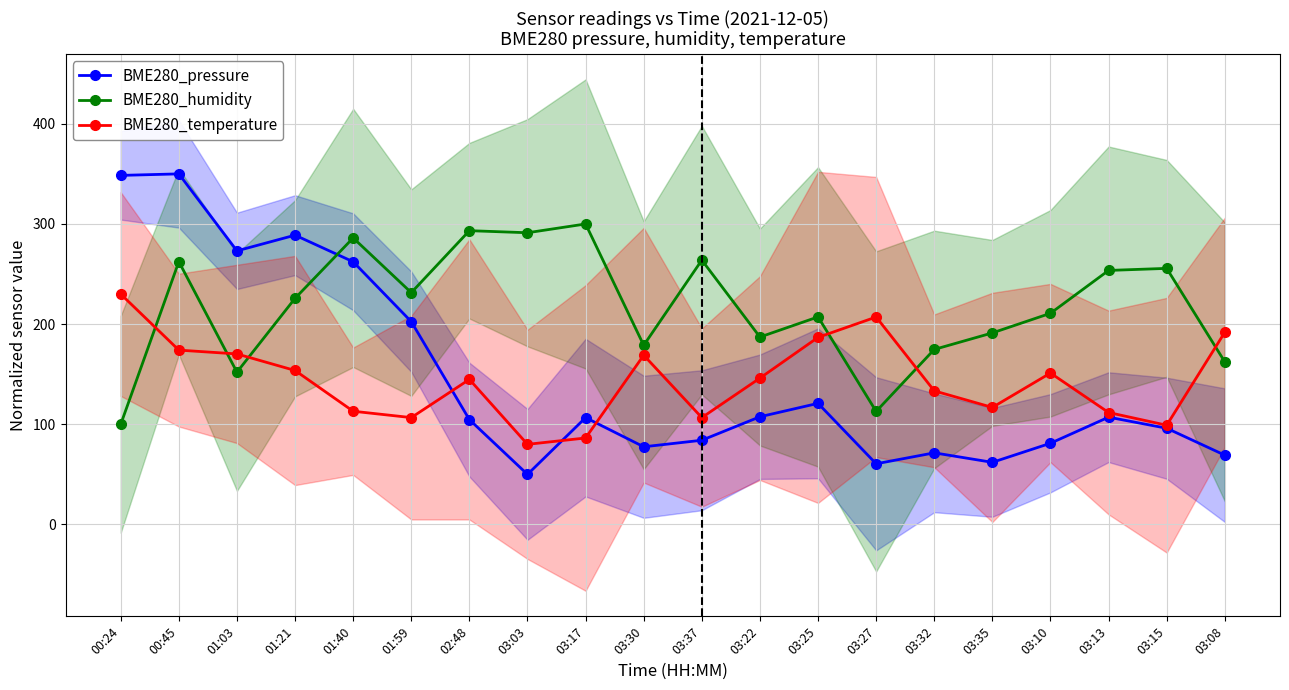

The value of BME280_humidity at 03:32 is 247.0. True or false?

False